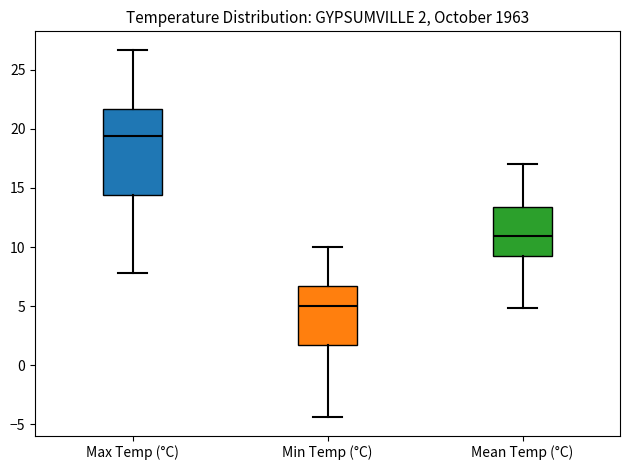

Which box is the tallest, from its lower edge to its upper edge?

Max Temp (°C)